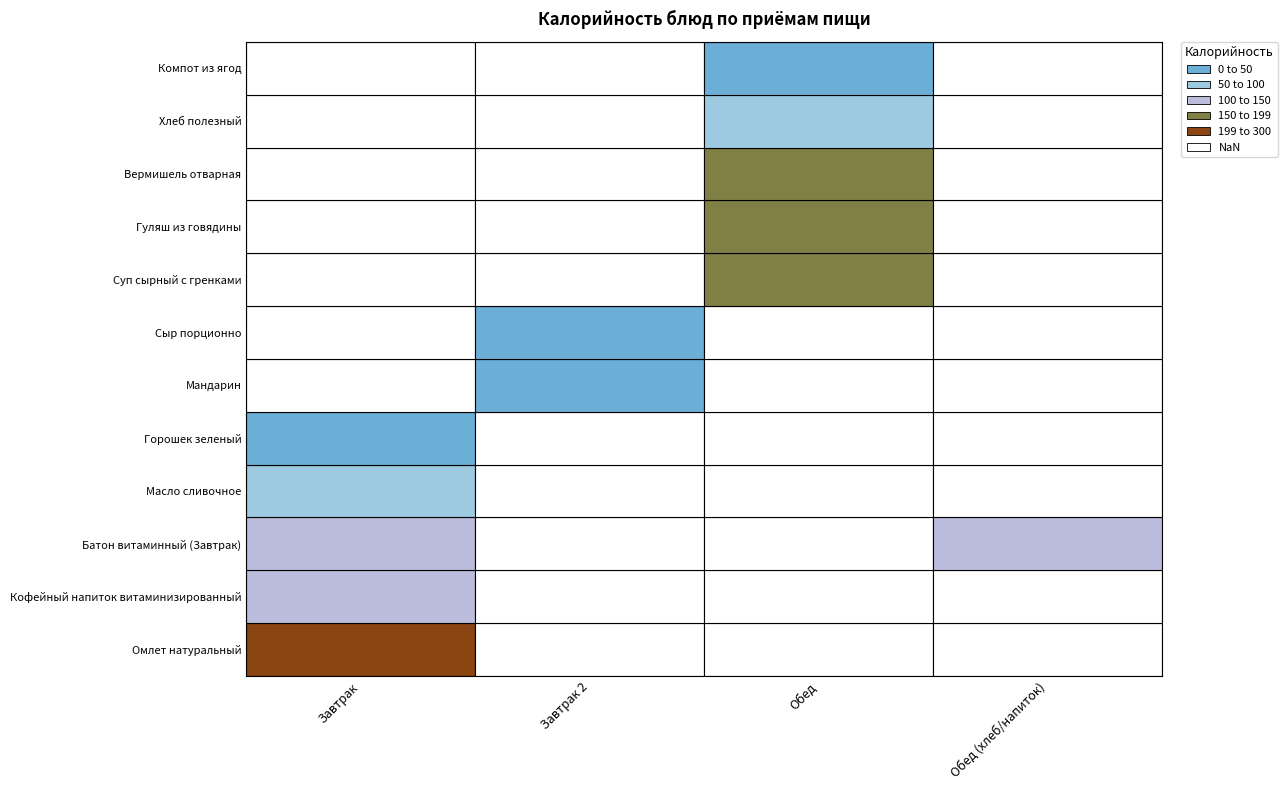

Rank the series by their maximum value, from lowest to highest.

Горошек зеленый, Сыр порционно, Мандарин, Компот из ягод, Хлеб полезный, Масло сливочное, Батон витаминный (Завтрак), Кофейный напиток витаминизированный, Гуляш из говядины, Суп сырный с гренками, Вермишель отварная, Омлет натуральный